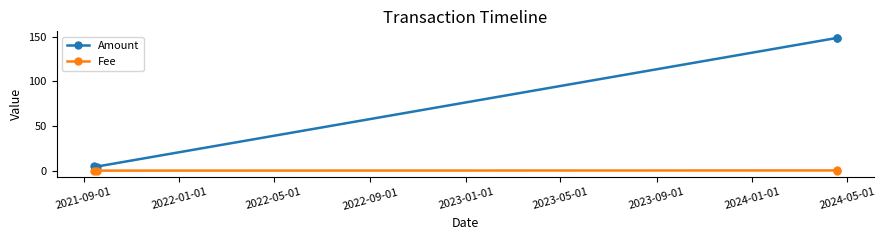

True or false: Amount has more than 1 interior local peaks.

False